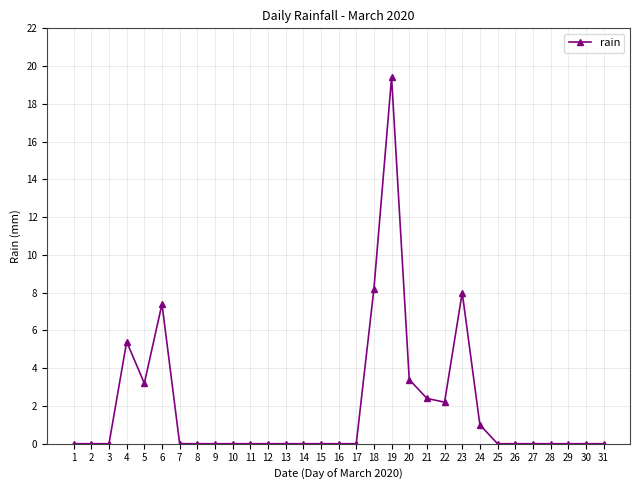

Is it true that the value at 15 is 0.0?

True